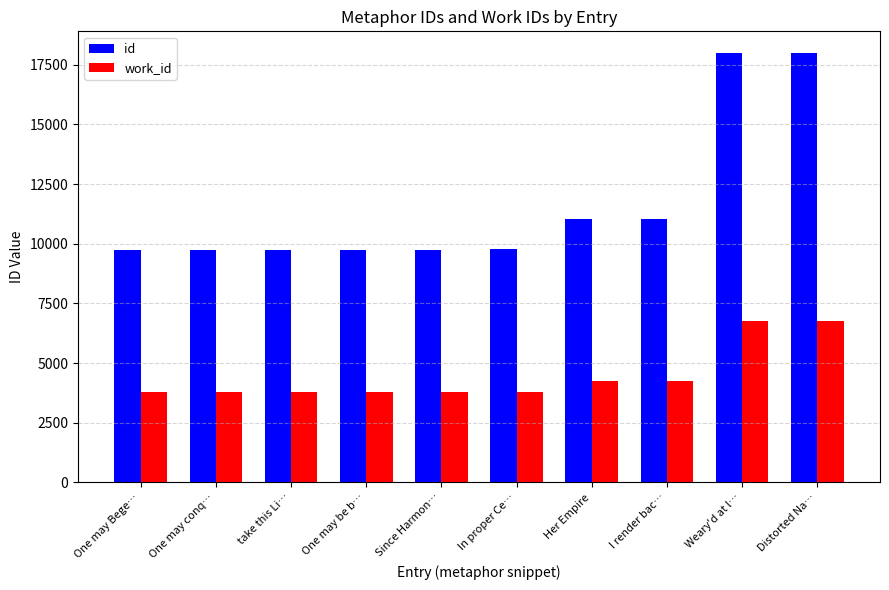

What is the lowest value of the work_id series?

3781